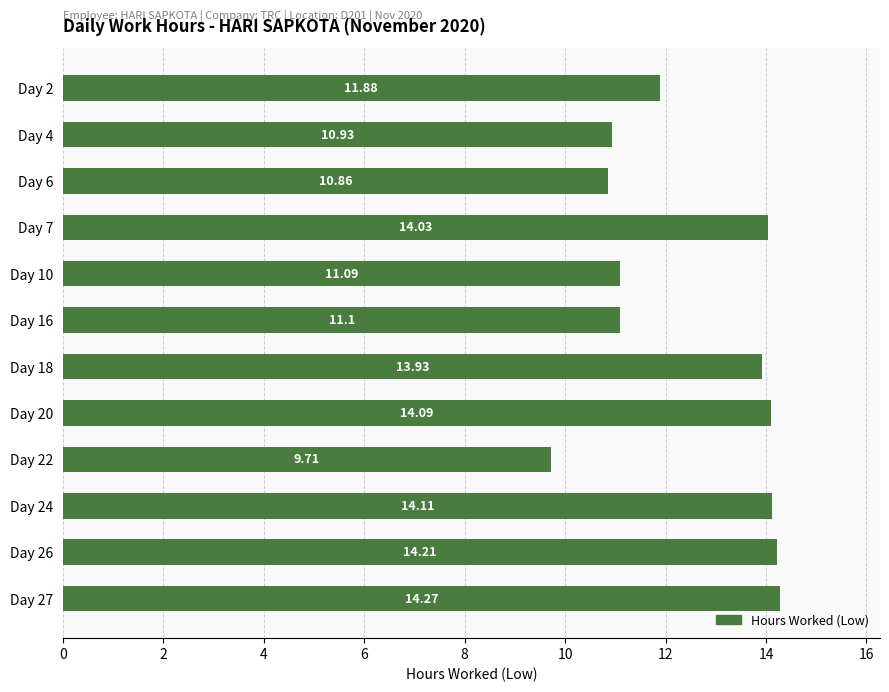

What is the difference between the maximum and second lowest values?

3.4